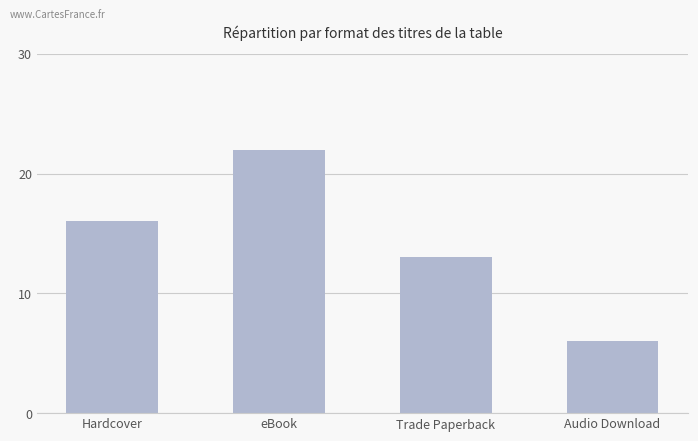

What is the difference between the values at eBook and Hardcover?

6